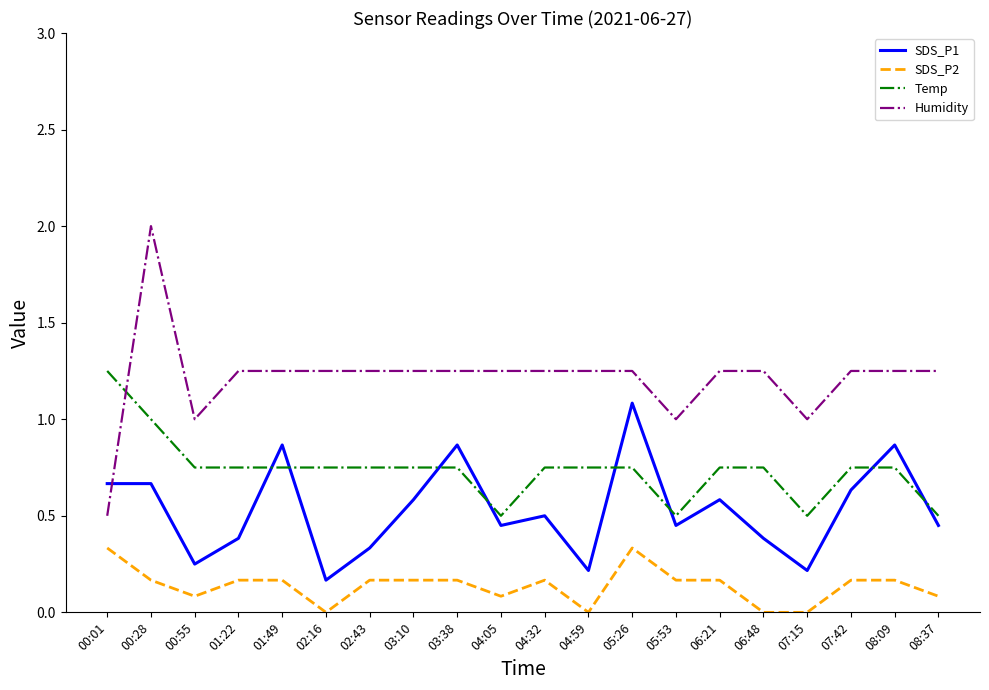

At which category does the chart reach its peak across all series?

00:28